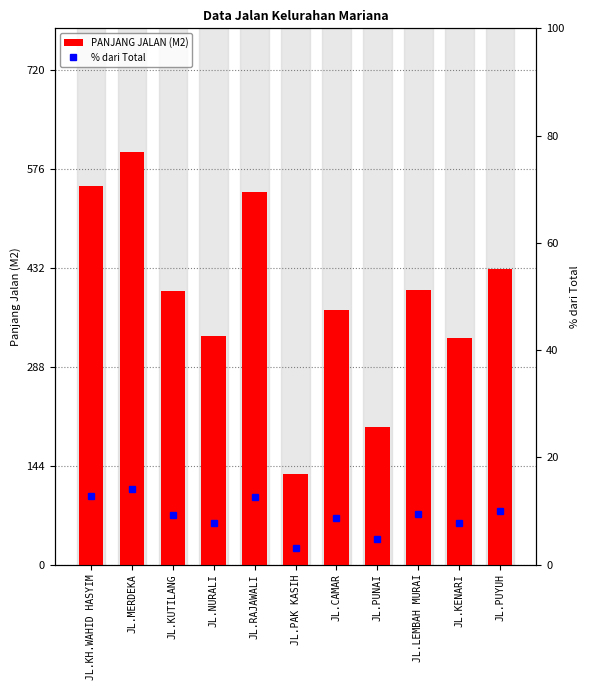

What are all the series names shown in the legend?

PANJANG JALAN (M2), % dari Total